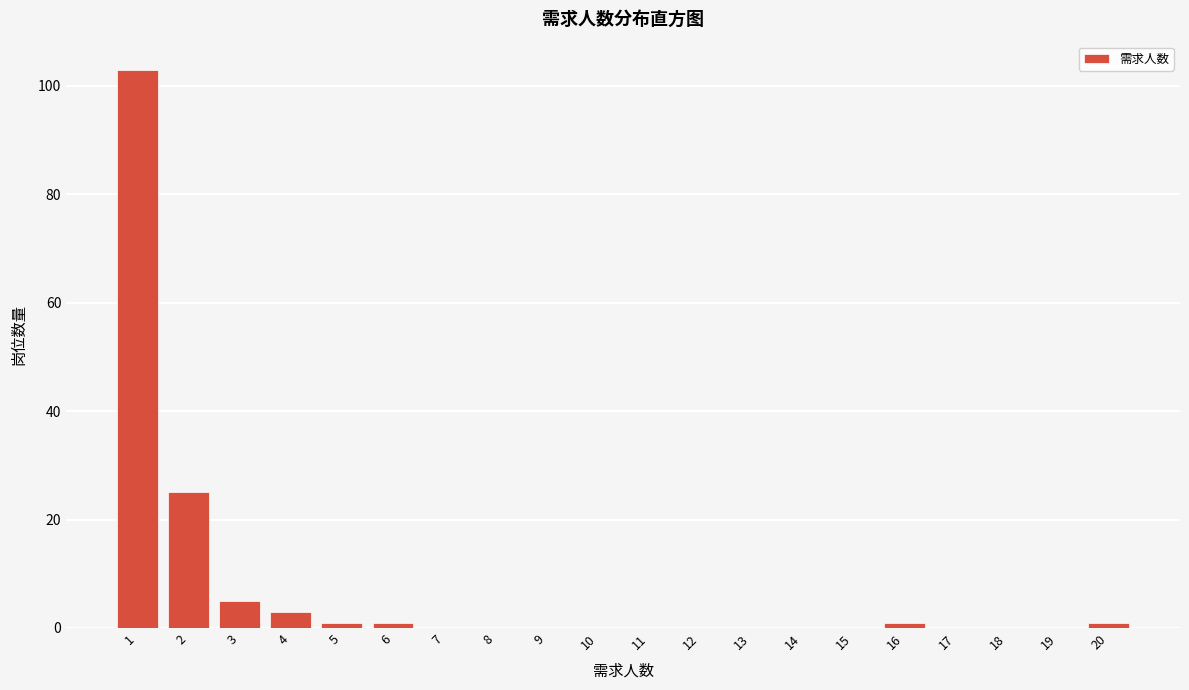

Reading left to right, extract all data points from this chart.

1=103	2=25	3=5	4=3	5=1	6=1	7=0	8=0	9=0	10=0	11=0	12=0	13=0	14=0	15=0	16=1	17=0	18=0	19=0	20=1